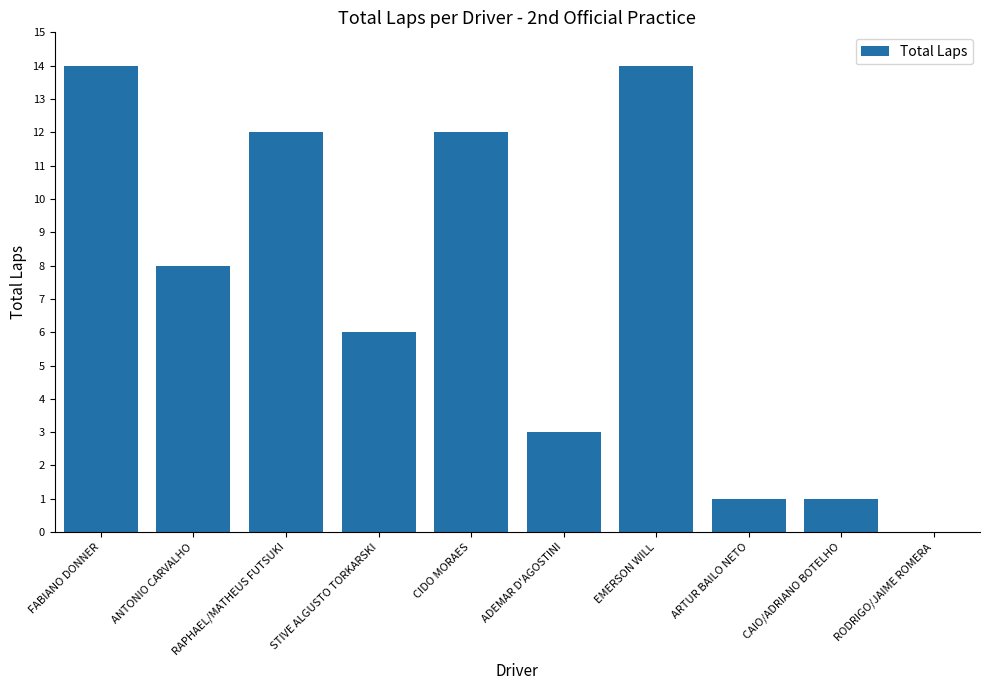

Are the bars horizontal?

No